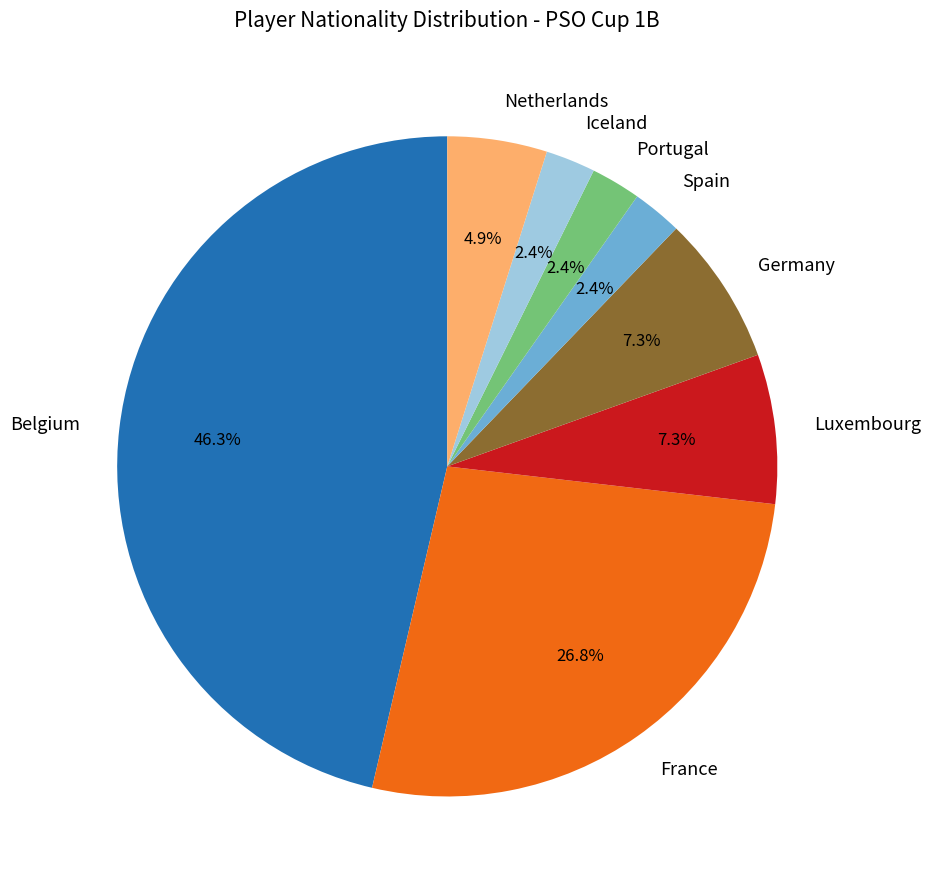

Which has a higher value, Germany or Iceland?

Germany